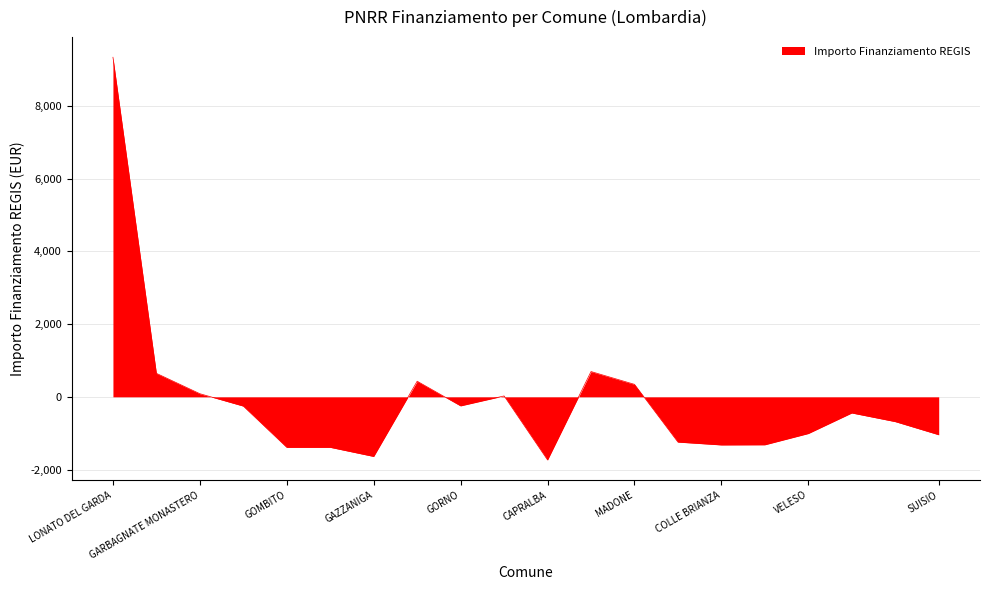

What is the sum of all values?

-2168.5